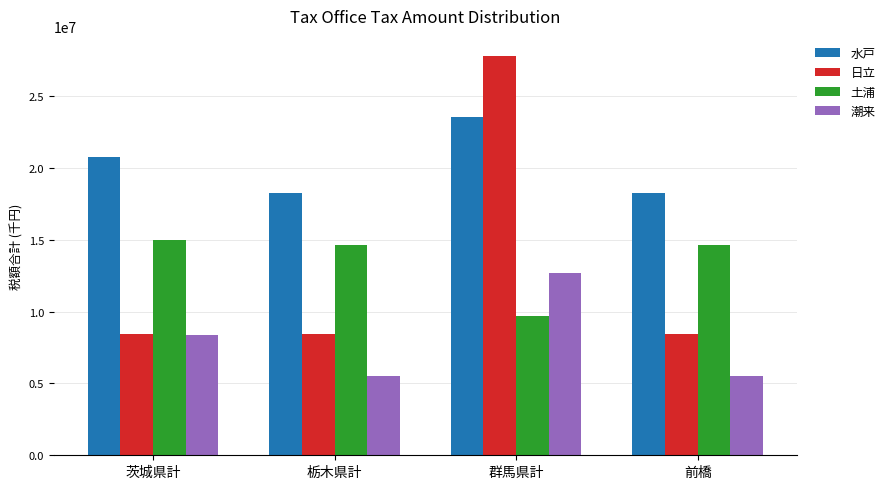

What is the difference between the 日立 values at 群馬県計 and 栃木県計?

19368062